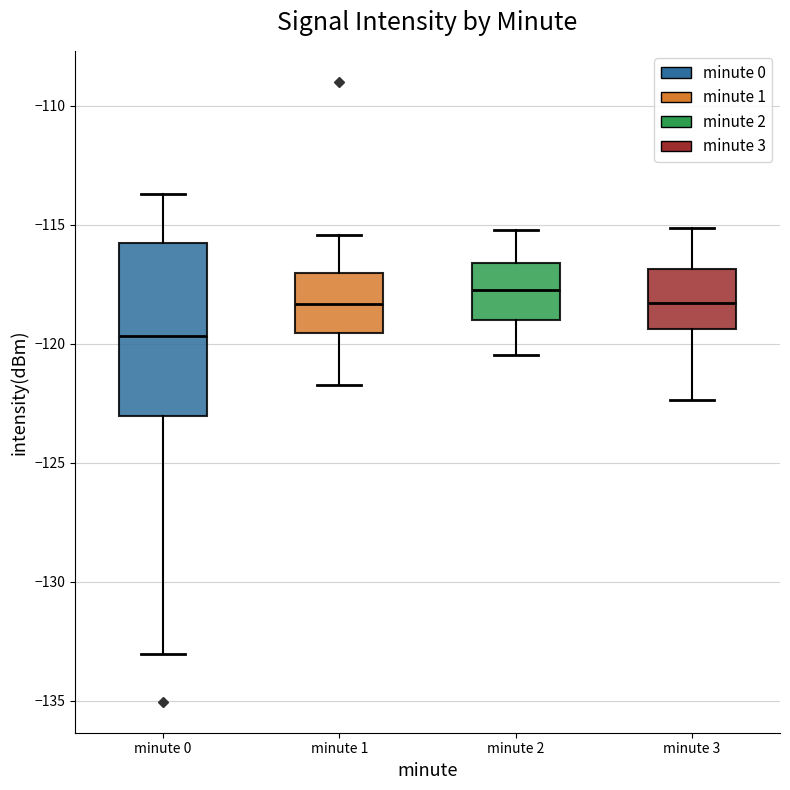

Reading left to right, read every box against the y-axis: the position of its median line, the range the box covers, and the ends of its whiskers. The values are not printed on the chart, so give them approximately, as read against the axis.

minute 0: median -119.5, box -123.0 to -116.0, whiskers -133.0 to -113.5
minute 1: median -118.5, box -119.5 to -117.0, whiskers -121.5 to -115.5
minute 2: median -117.5, box -119.0 to -116.5, whiskers -120.5 to -115.0
minute 3: median -118.5, box -119.5 to -117.0, whiskers -122.5 to -115.0